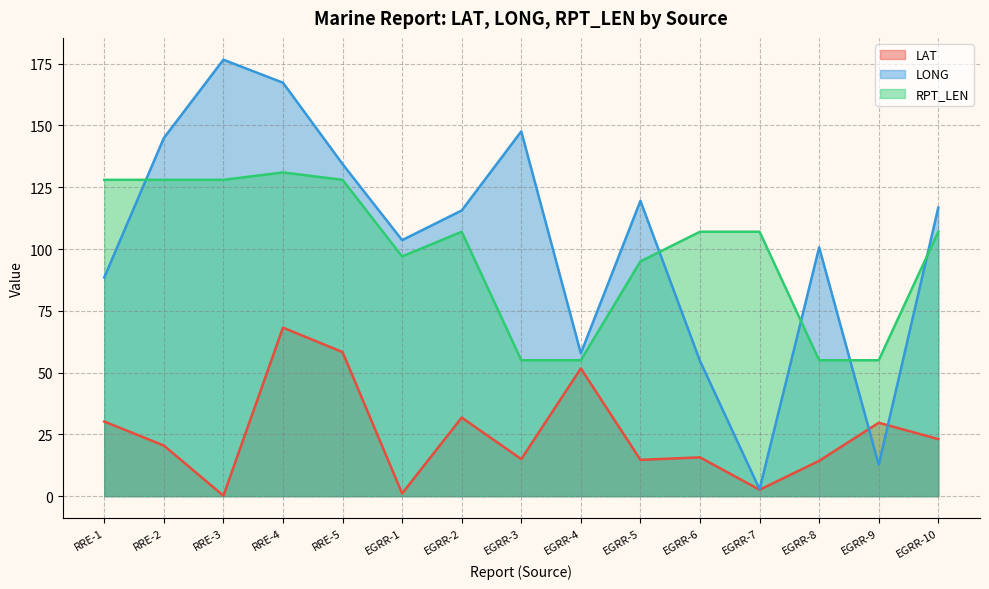

At which label does LAT reach its peak?

RRE-4